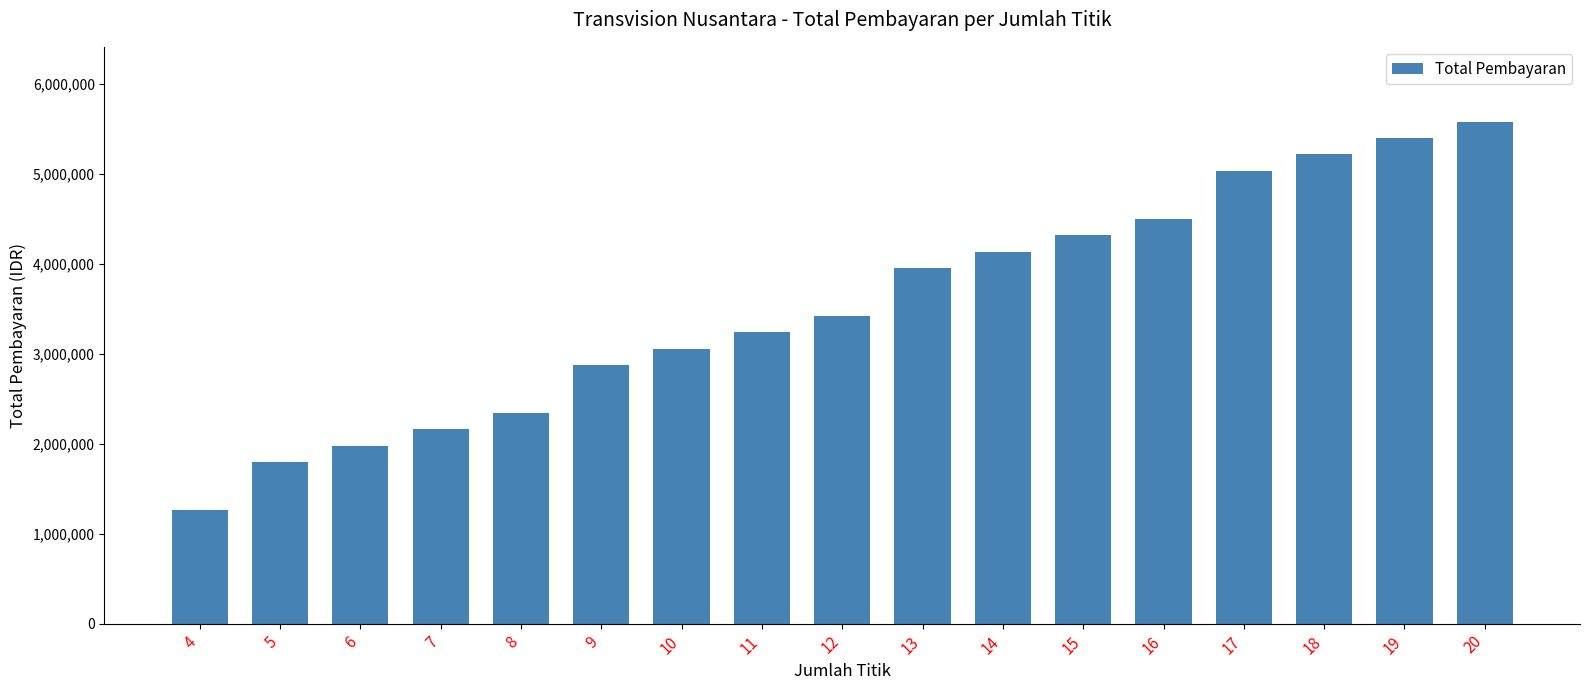

List the labels in order of value, largest first.

20, 19, 18, 17, 16, 15, 14, 13, 12, 11, 10, 9, 8, 7, 6, 5, 4